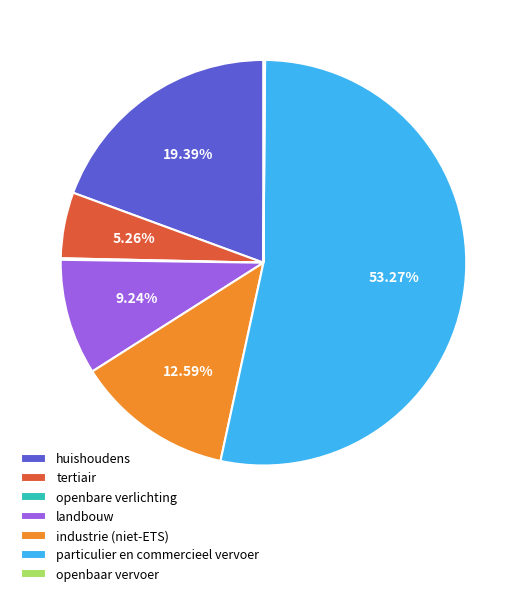

Which category has the biggest portion of the pie?

particulier en commercieel vervoer